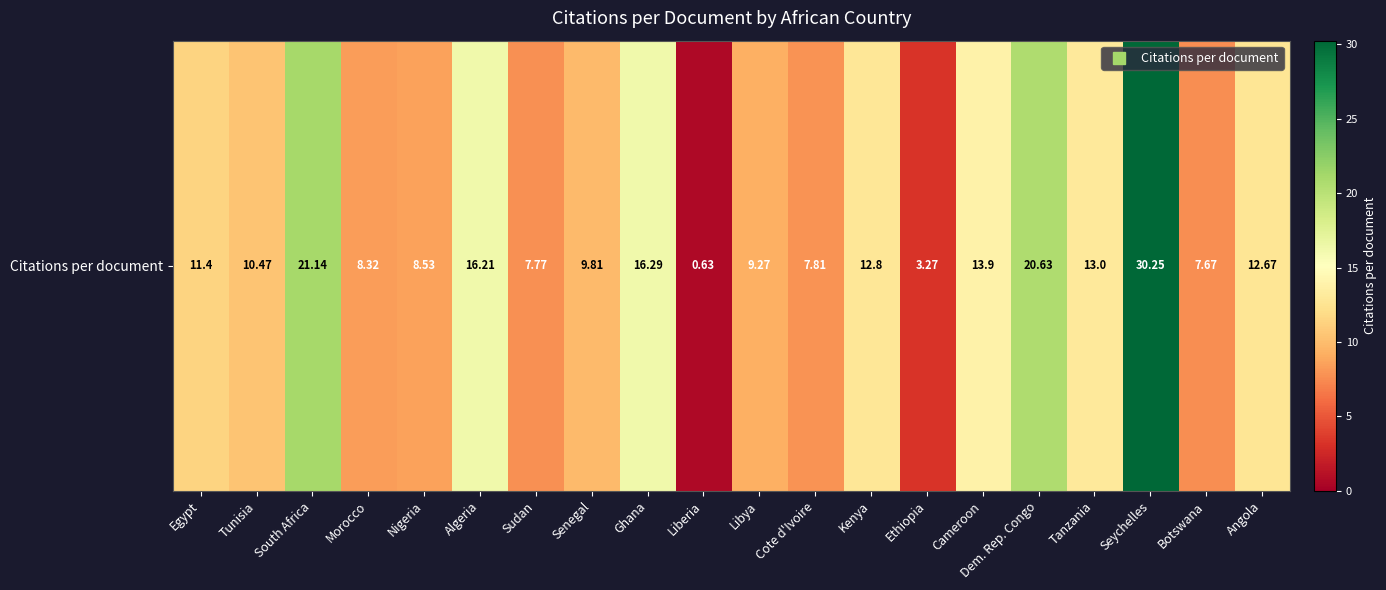

True or false: the data shows 3.3 at Ethiopia.

True